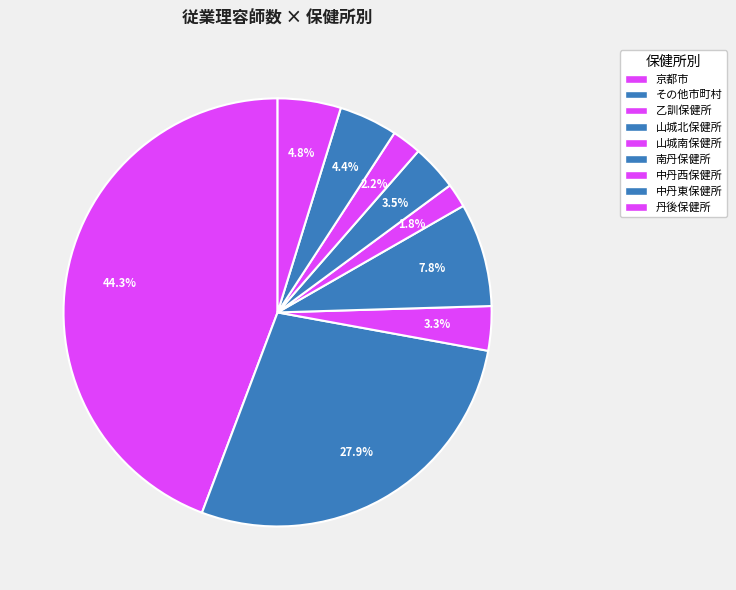

What is the smallest slice in the pie chart?

山城南保健所